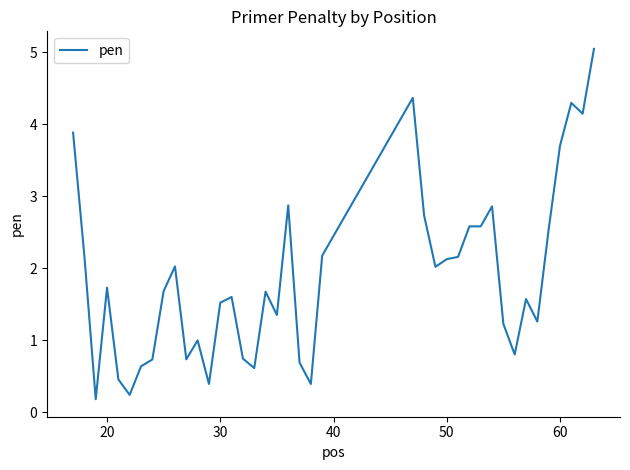

What is the maximum value shown in the chart?

5.1